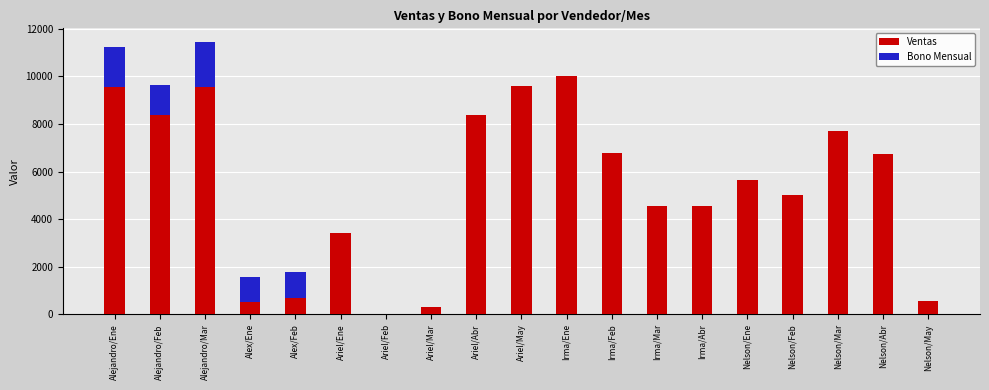

What is the total value across all series at Nelson/Feb?

5000